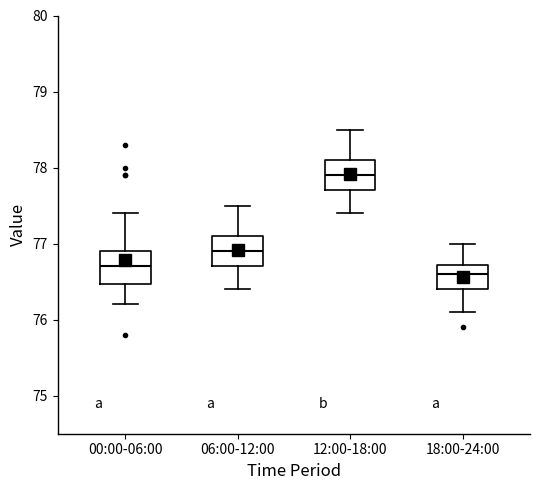

Reading left to right, read every box against the y-axis: the position of its median line, the range the box covers, and the ends of its whiskers. The values are not printed on the chart, so give them approximately, as read against the axis.

00:00-06:00: median 76.7, box 76.5 to 76.9, whiskers 76.2 to 77.4
06:00-12:00: median 76.9, box 76.7 to 77.1, whiskers 76.4 to 77.5
12:00-18:00: median 77.9, box 77.7 to 78.1, whiskers 77.4 to 78.5
18:00-24:00: median 76.6, box 76.4 to 76.7, whiskers 76.1 to 77.0